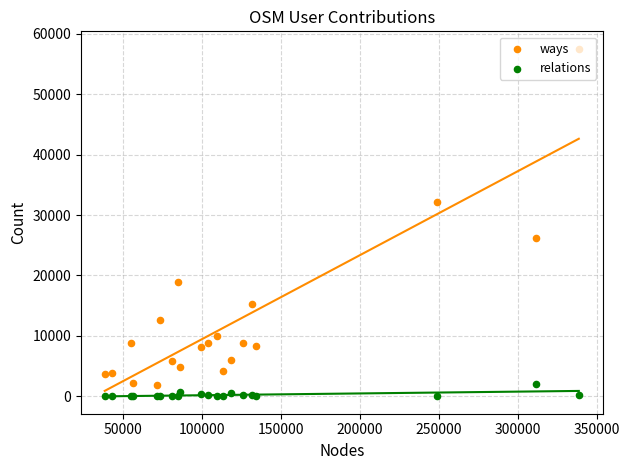

Which series has the widest spread of Y values?

ways